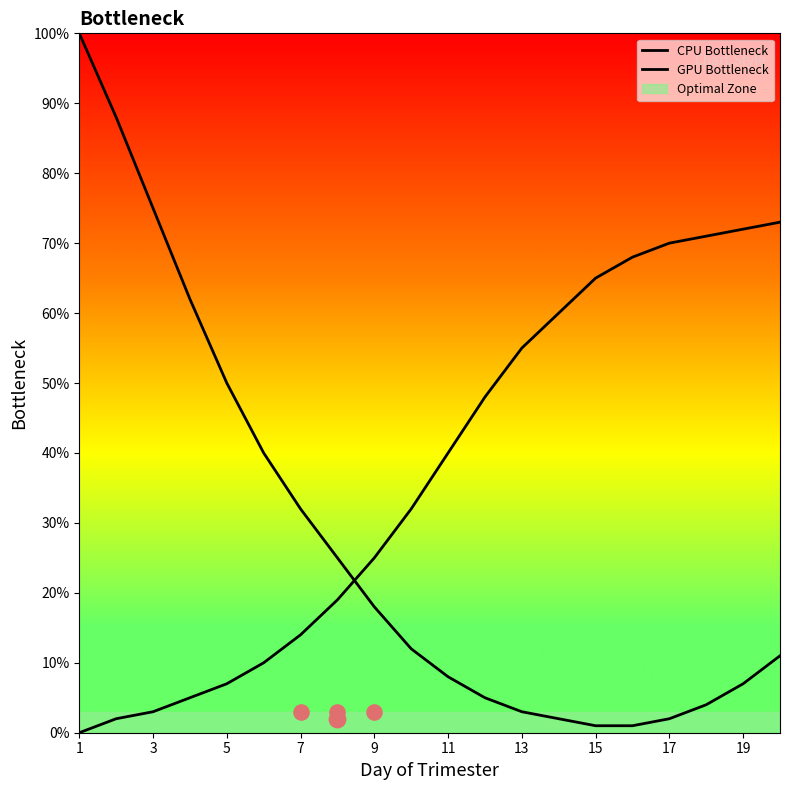

Which series has the largest total across all categories?

GPU Bottleneck